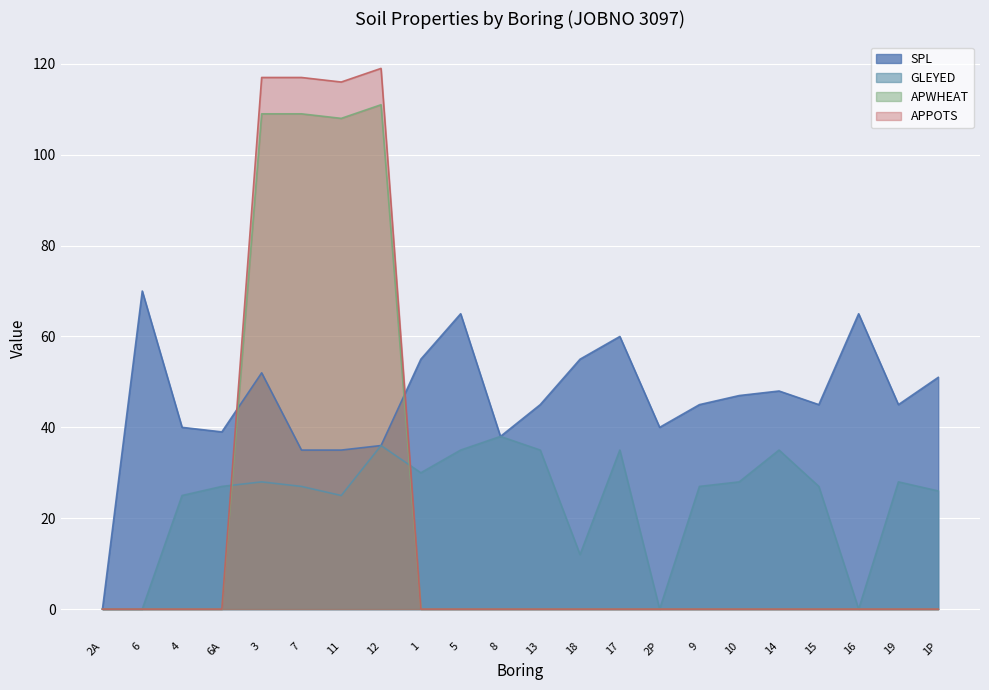

True or false: GLEYED has a value of 49 at 12.

False